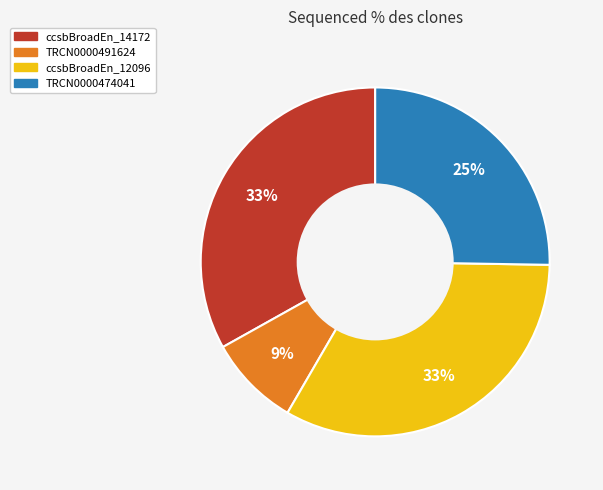

To the nearest percent, what is the average slice percentage?

25%